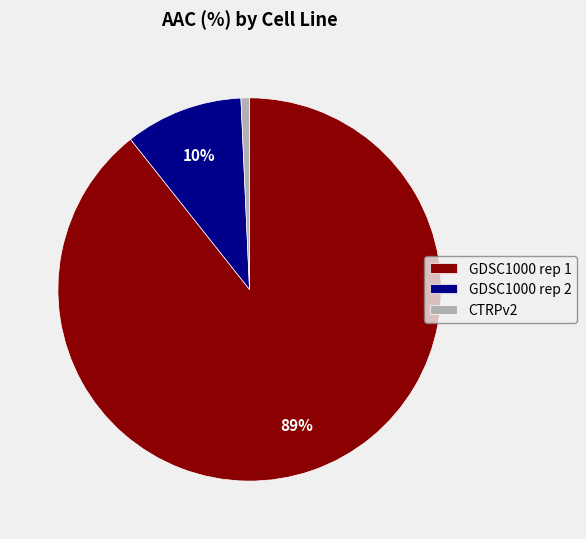

Between GDSC1000 rep 2 and CTRPv2, which is larger?

GDSC1000 rep 2